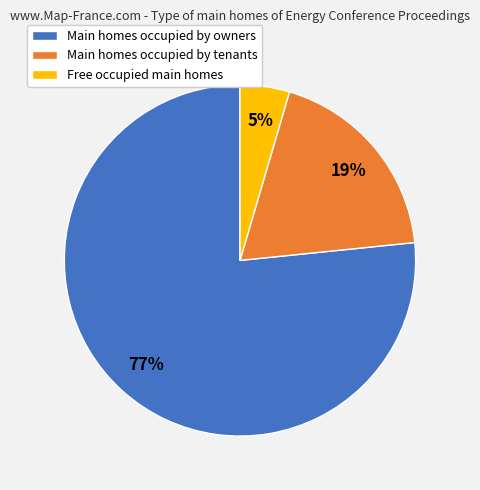

To the nearest percent, what is the average slice percentage?

33%